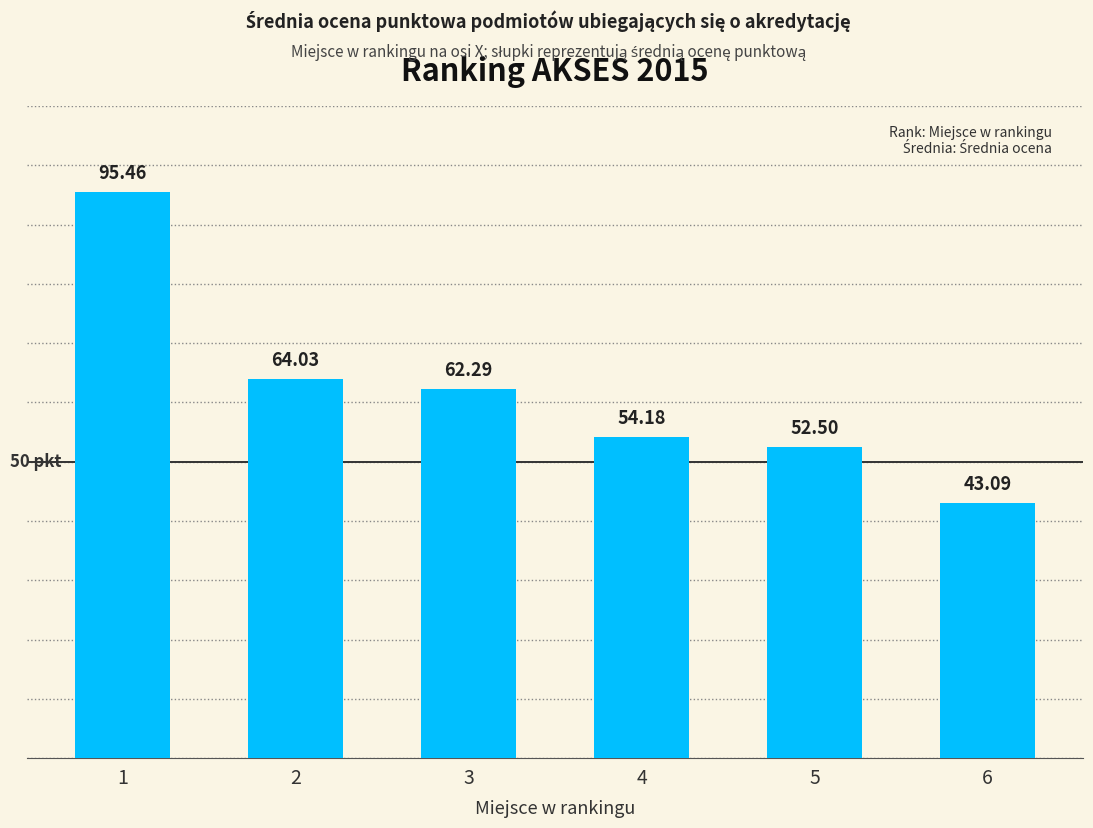

Where does the data first go above 62?

1